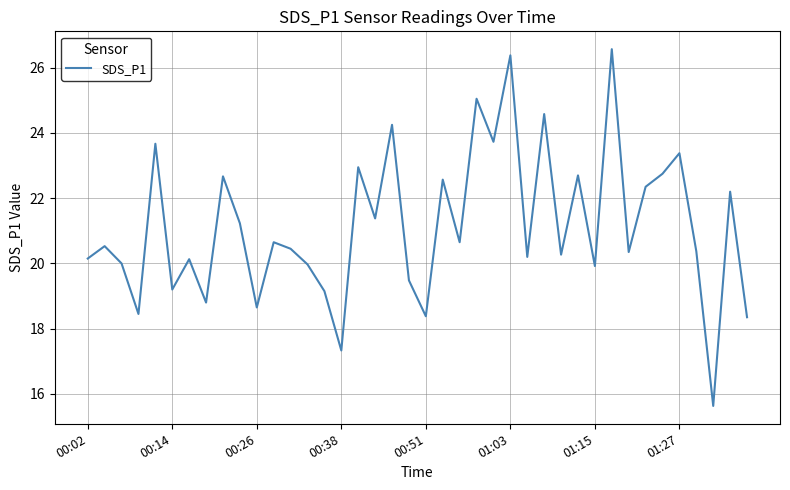

What is the minimum value shown in the chart?

15.6